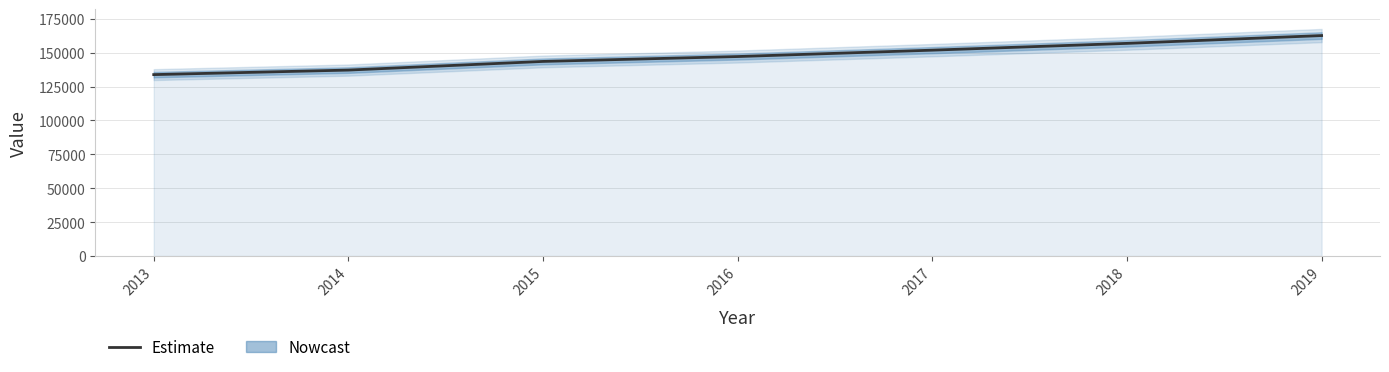

Which has a higher value, 2013 or 2017?

2017